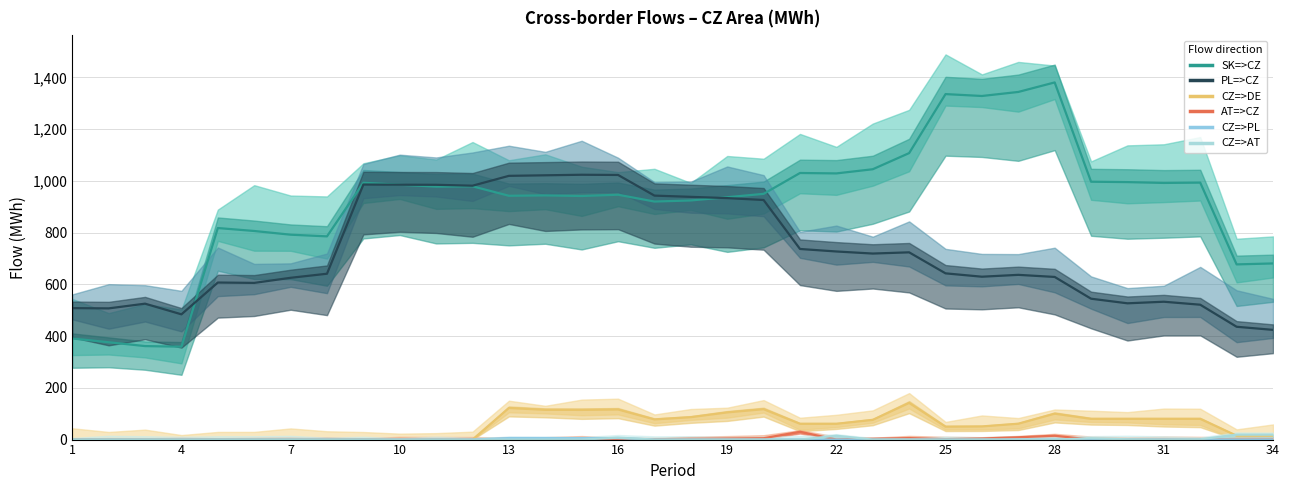

The value of AT=>CZ at 13 is 4.2. True or false?

True